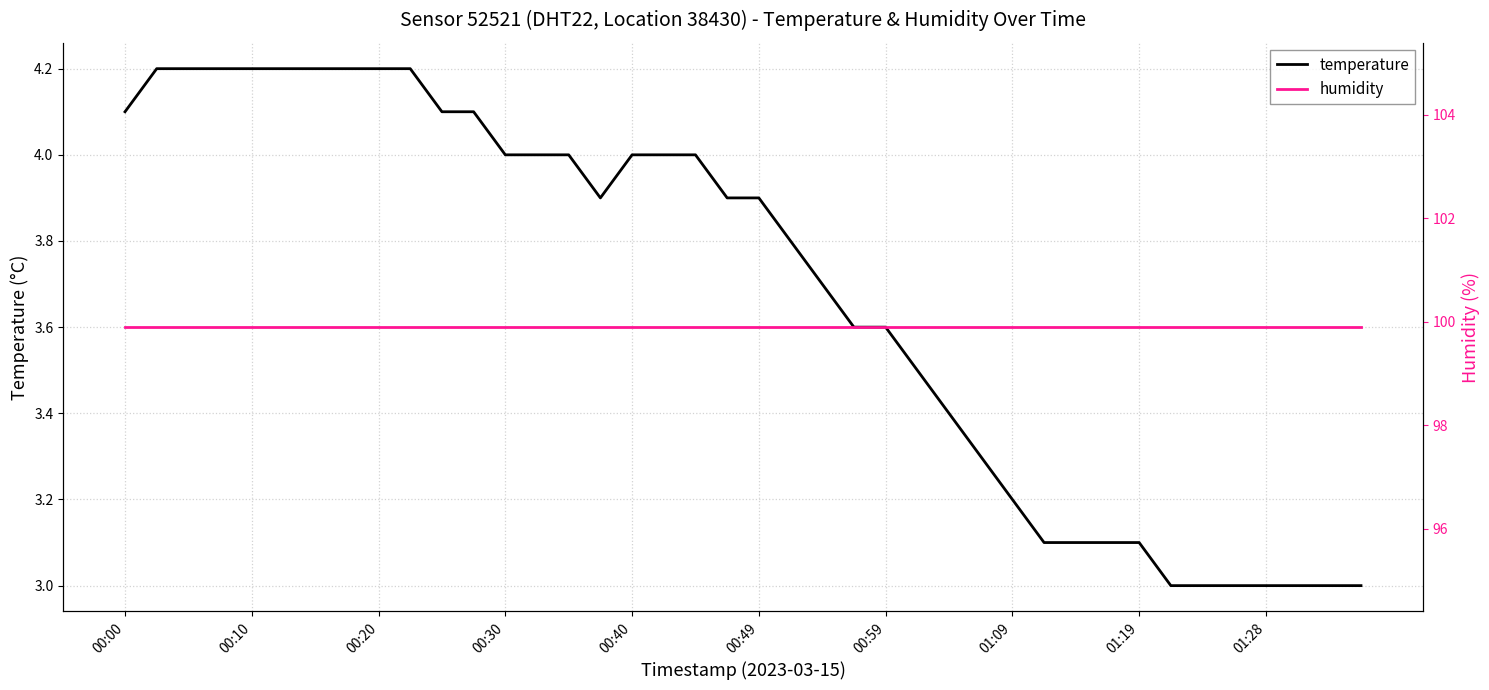

Reading right to left, extract all data points from this chart.

temperature: 3.0	3.0	3.0	3.0	3.0	3.0	3.0	3.1	3.1	3.1	3.1	3.2	3.3	3.4	3.5	3.6	3.6	3.7	3.8	3.9	3.9	4.0	4.0	4.0	3.9	4.0	4.0	4.0	4.1	4.1	4.2	4.2	4.2	4.2	4.2	4.2	4.2	4.2	4.2	4.1
humidity: 99.9	99.9	99.9	99.9	99.9	99.9	99.9	99.9	99.9	99.9	99.9	99.9	99.9	99.9	99.9	99.9	99.9	99.9	99.9	99.9	99.9	99.9	99.9	99.9	99.9	99.9	99.9	99.9	99.9	99.9	99.9	99.9	99.9	99.9	99.9	99.9	99.9	99.9	99.9	99.9